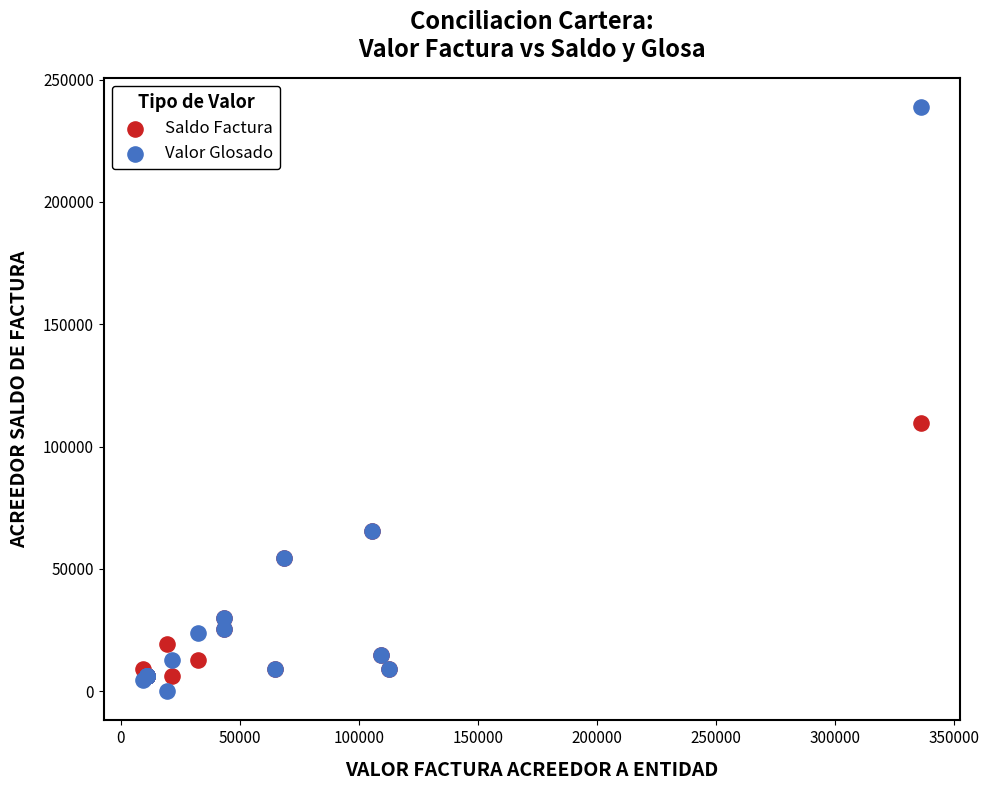

What are all the series names shown in the legend?

Saldo Factura, Valor Glosado